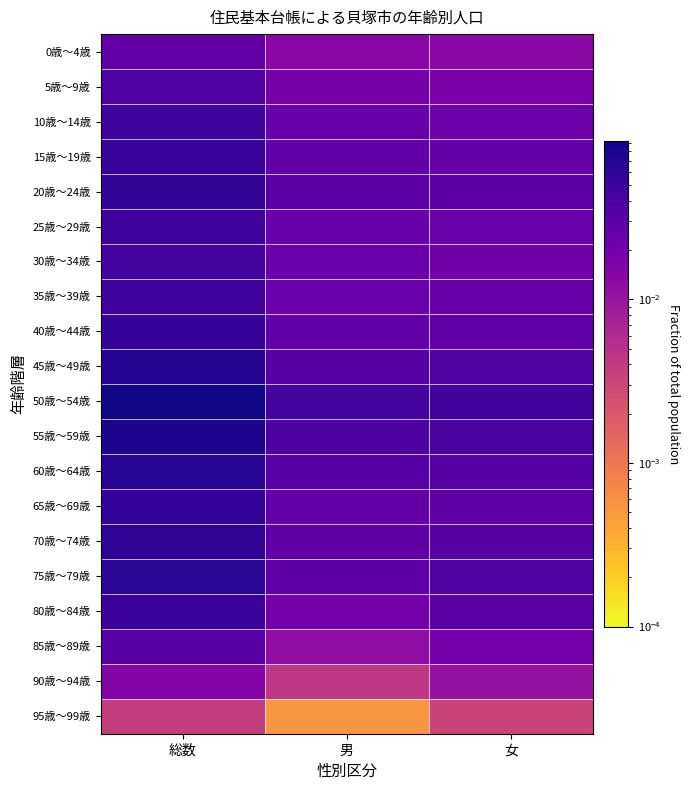

What is the greatest value displayed?

0.1